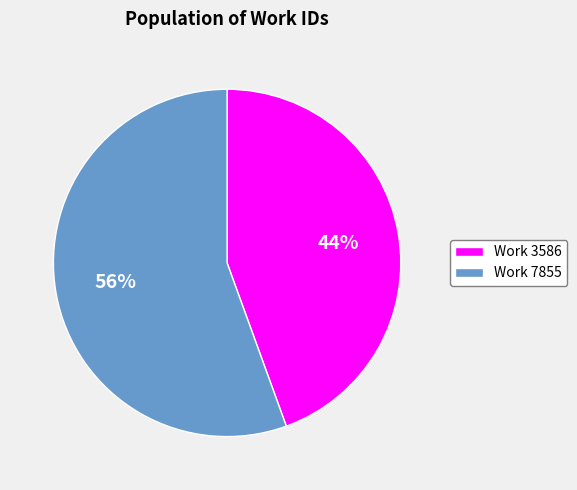

Which has a higher value, Work 7855 or Work 3586?

Work 7855